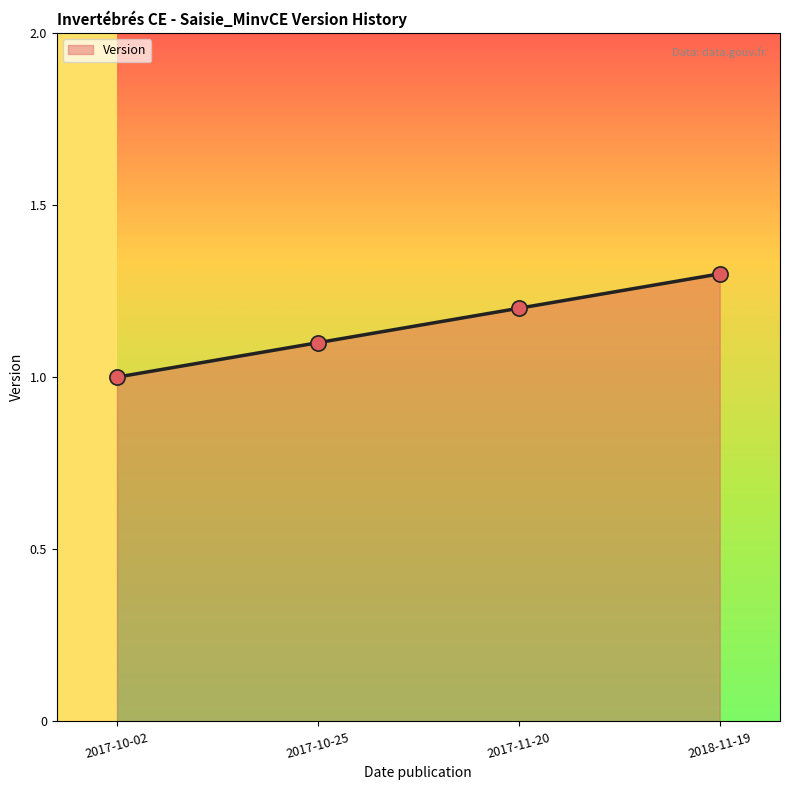

What is the ratio of the value at 2017-10-25 to the value at 2017-10-02?

1.1